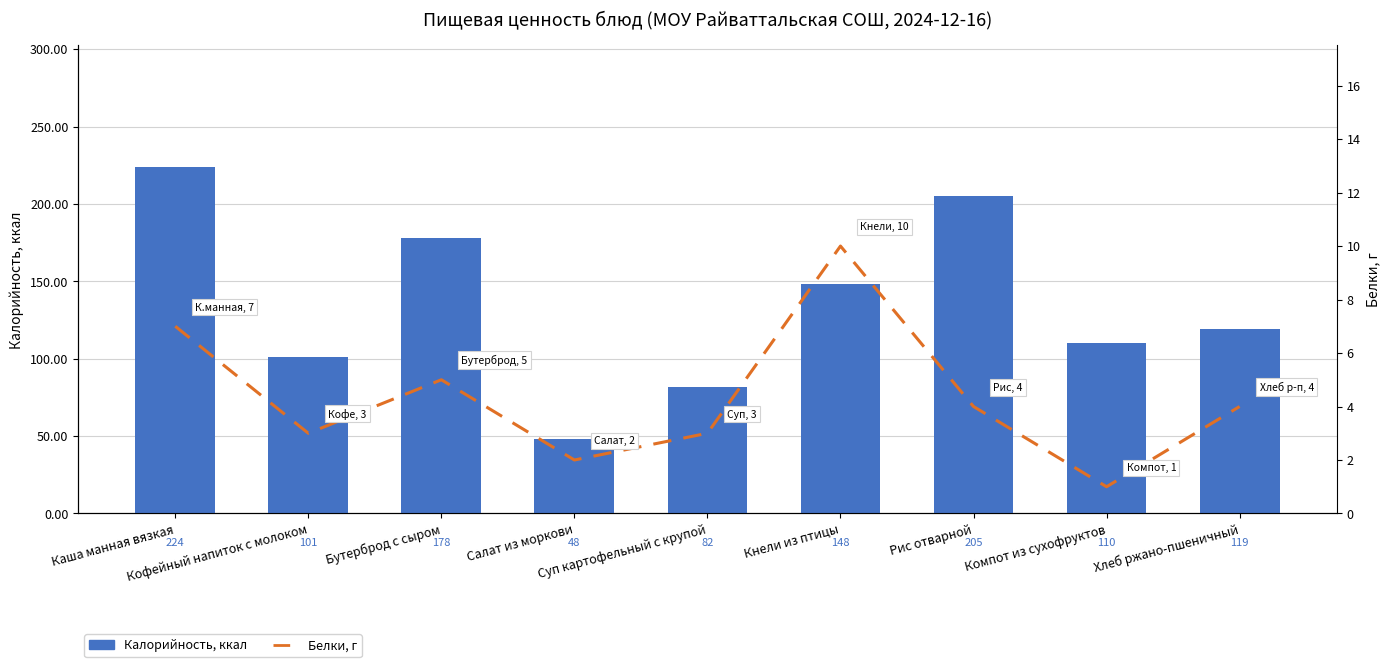

Where does the Калорийность, ккал series first go above 119?

Каша манная вязкая